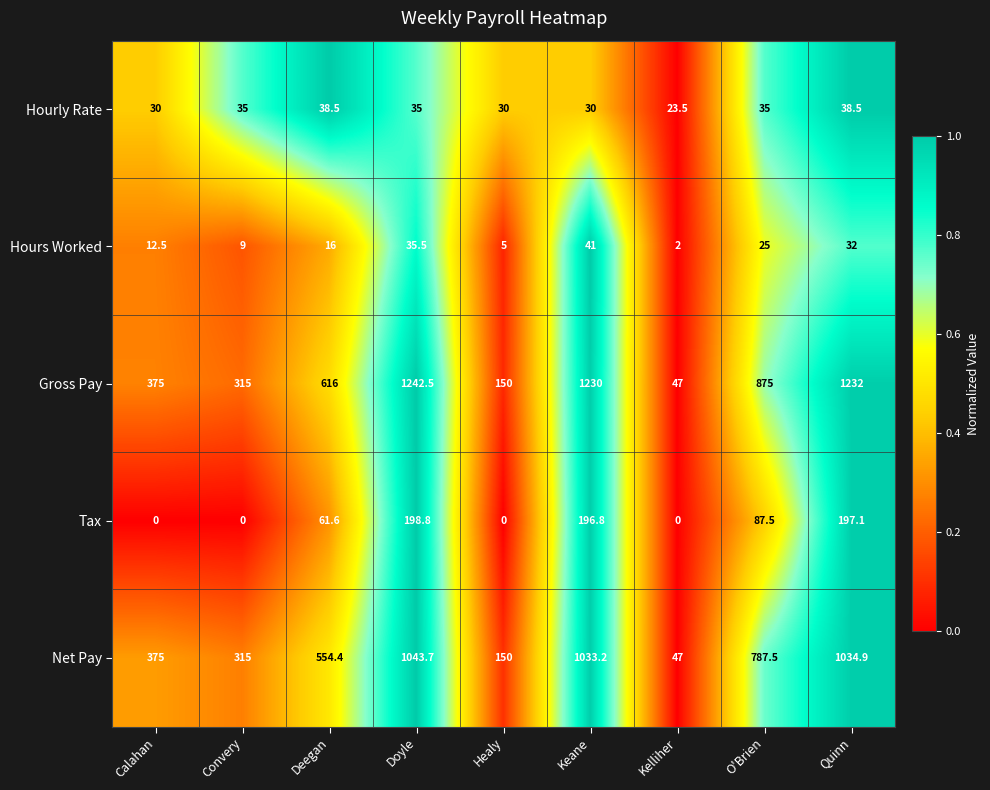

At how many categories does at least one series exceed 0?

9